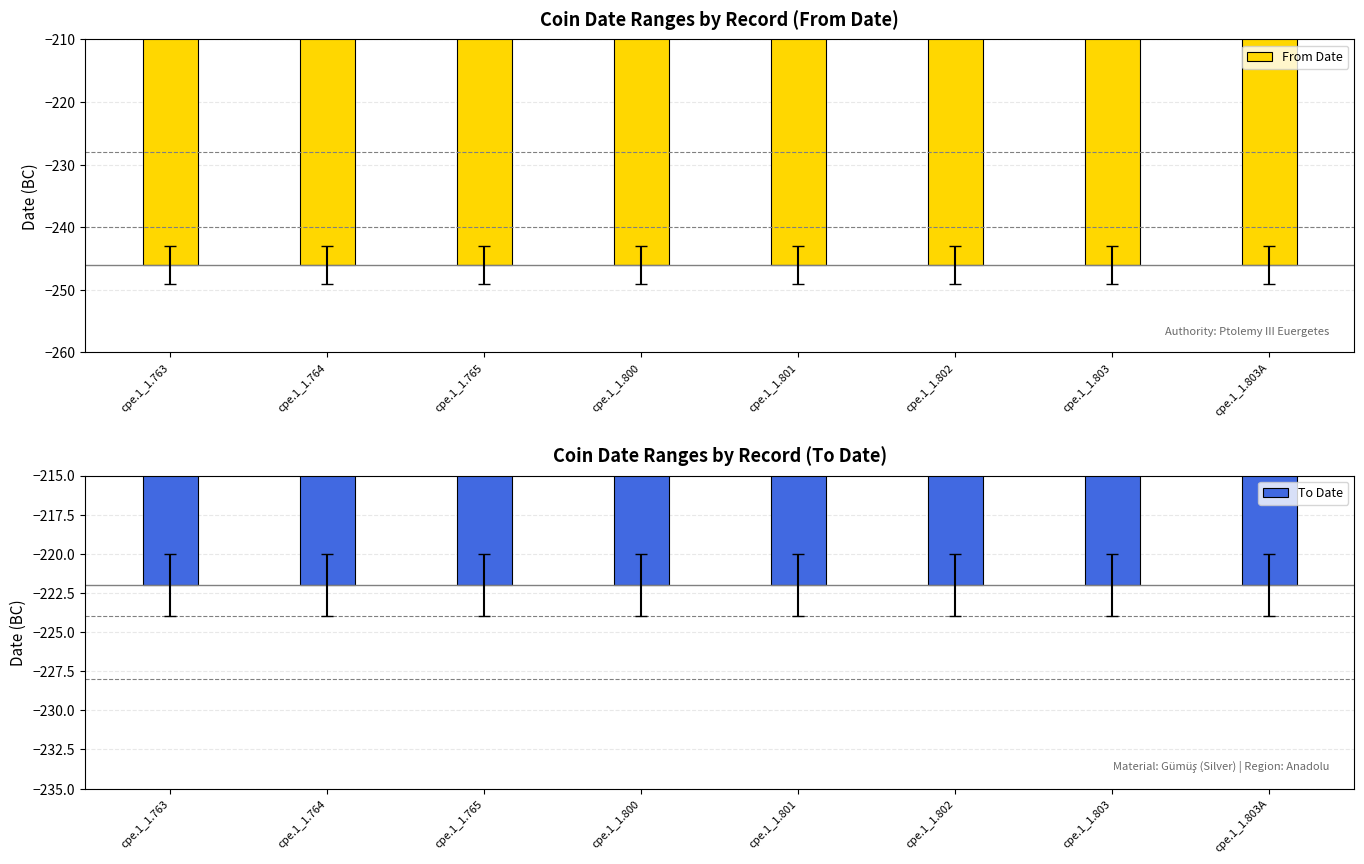

What is the minimum value shown in the chart?

-246